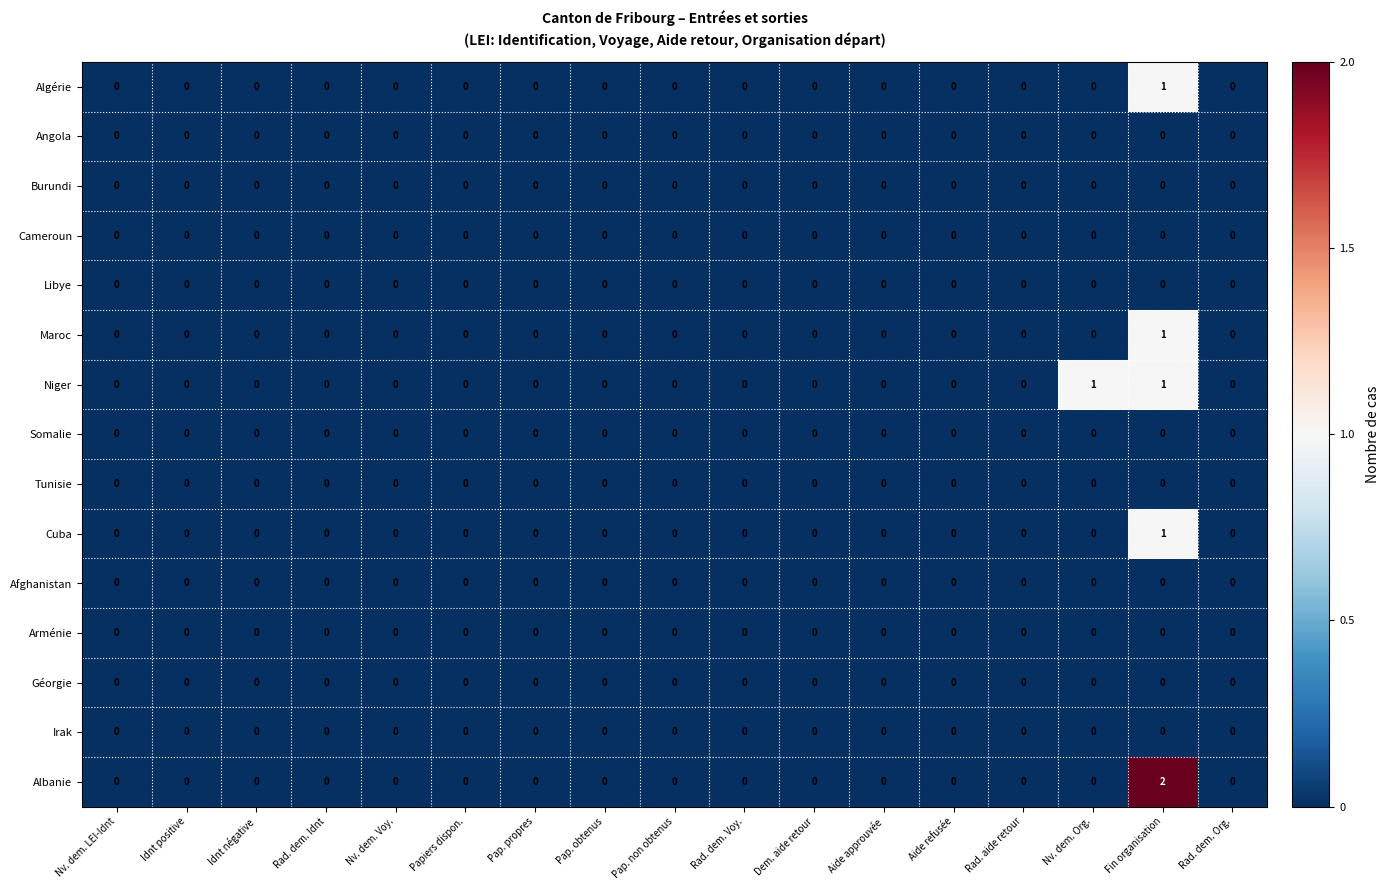

Which series has the largest range (max minus min)?

Albanie